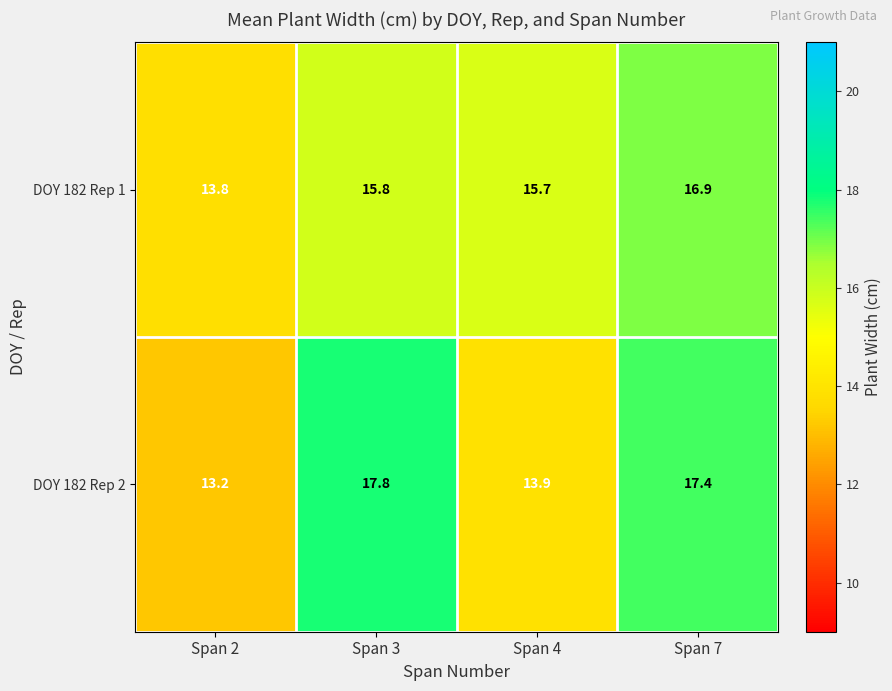

Is it true that DOY 182 Rep 1 equals 5.4 at Span 7?

False